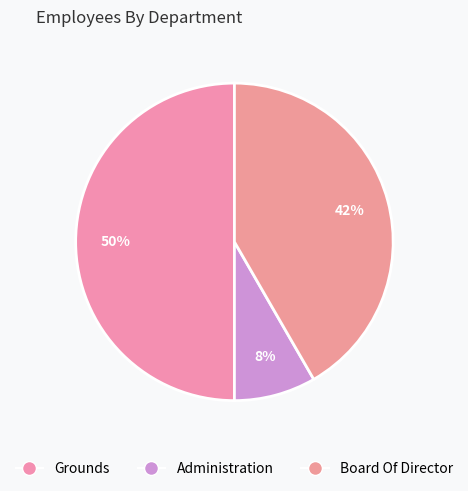

Is it true that Board Of Director is 52% of the pie?

False